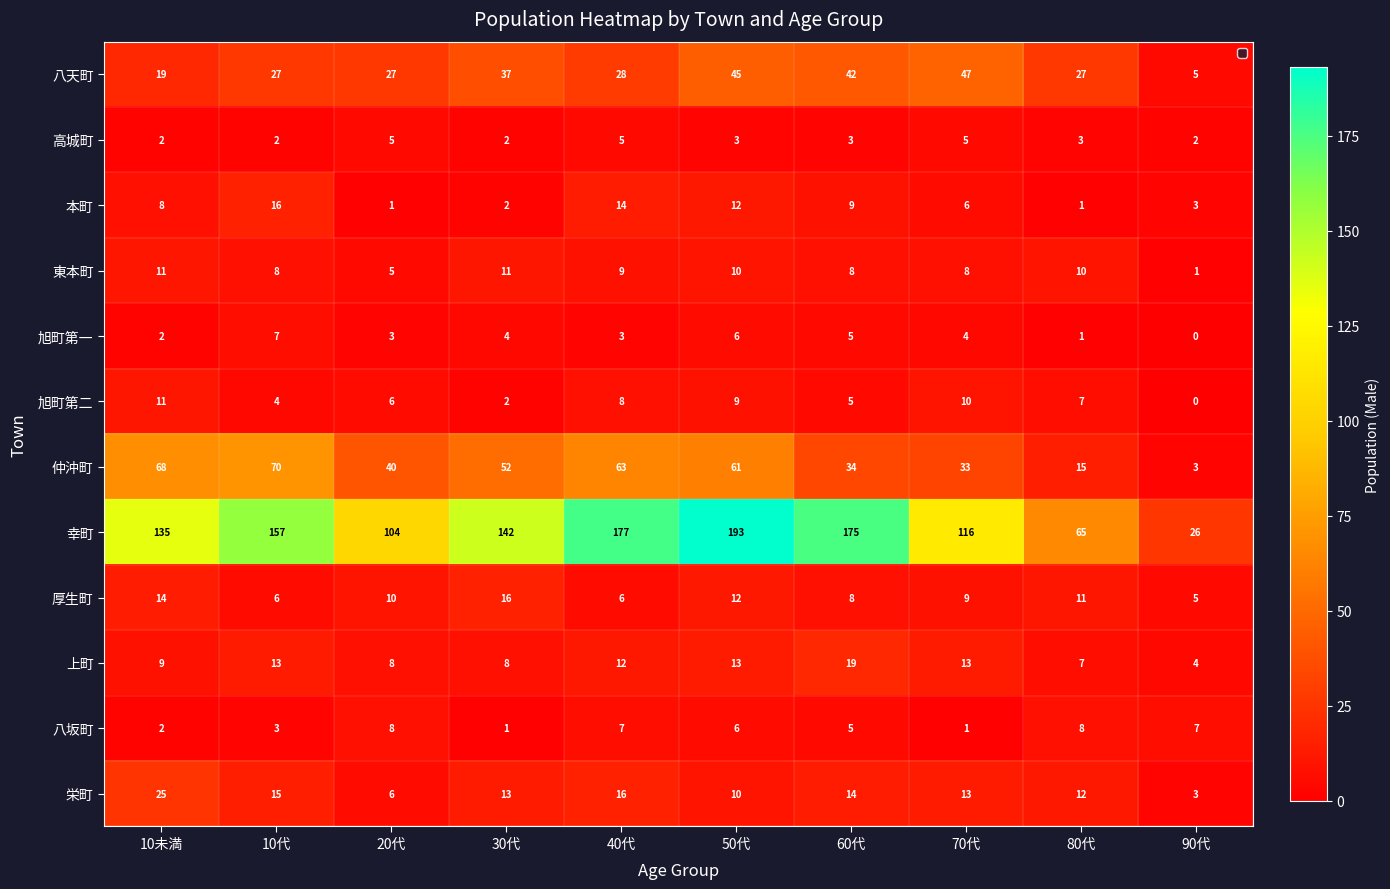

True or false: 幸町 has a value of 105 at 80代.

False